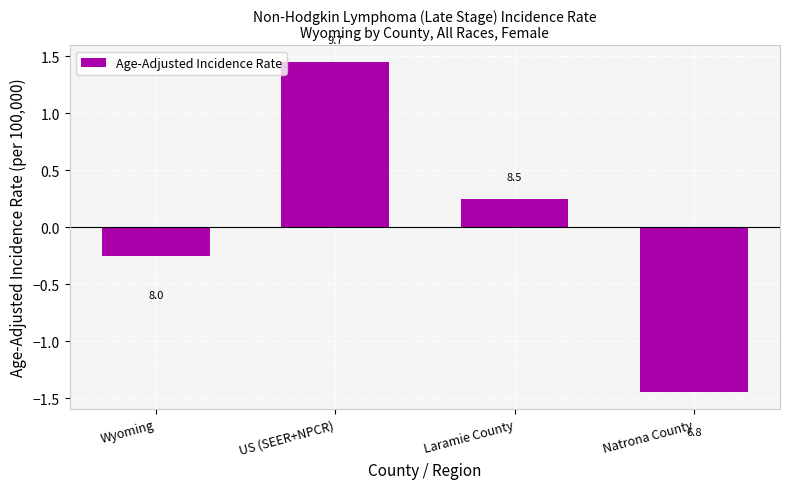

Between Laramie County and Wyoming, which is larger?

Laramie County